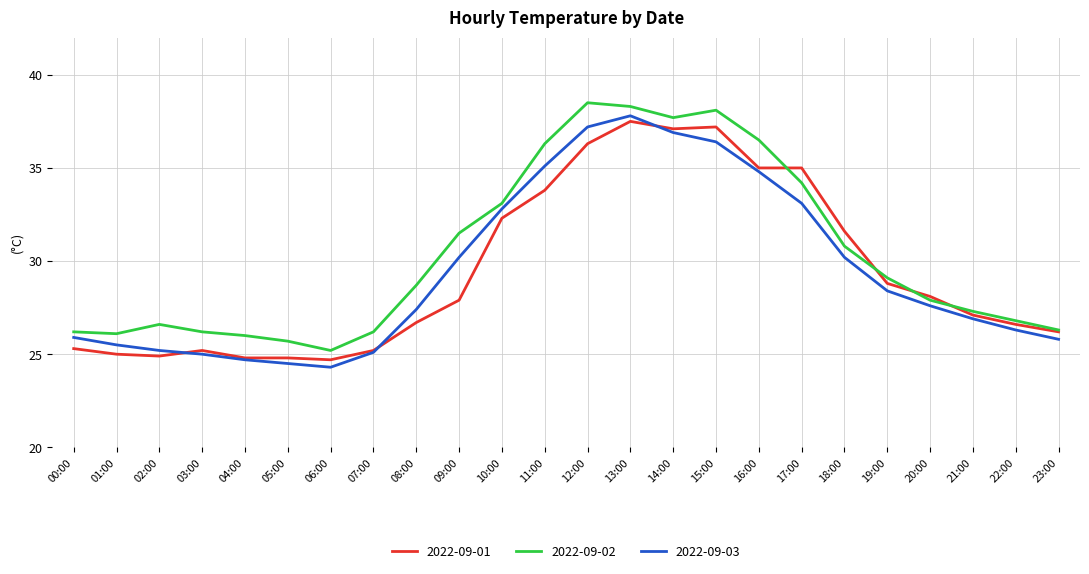

What is the average value of the 2022-09-02 series?

30.4